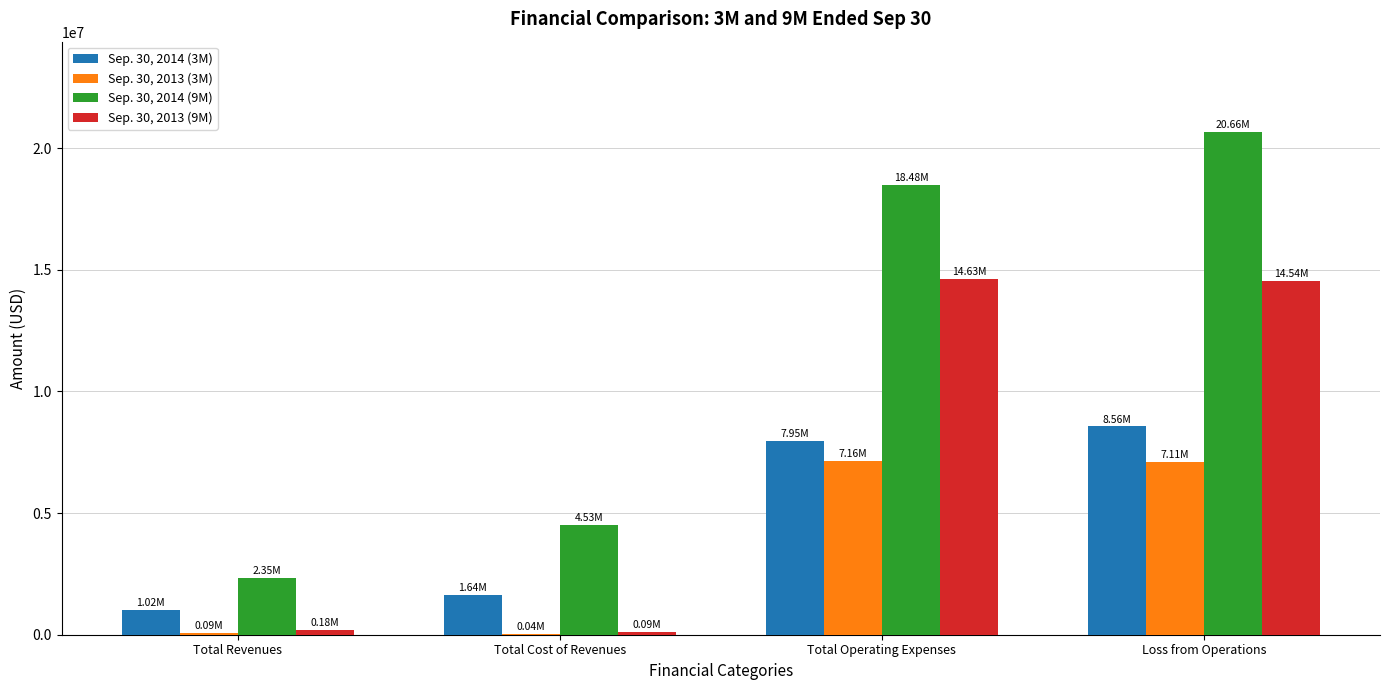

Which series has the largest total across all categories?

Sep. 30, 2014 (9M)